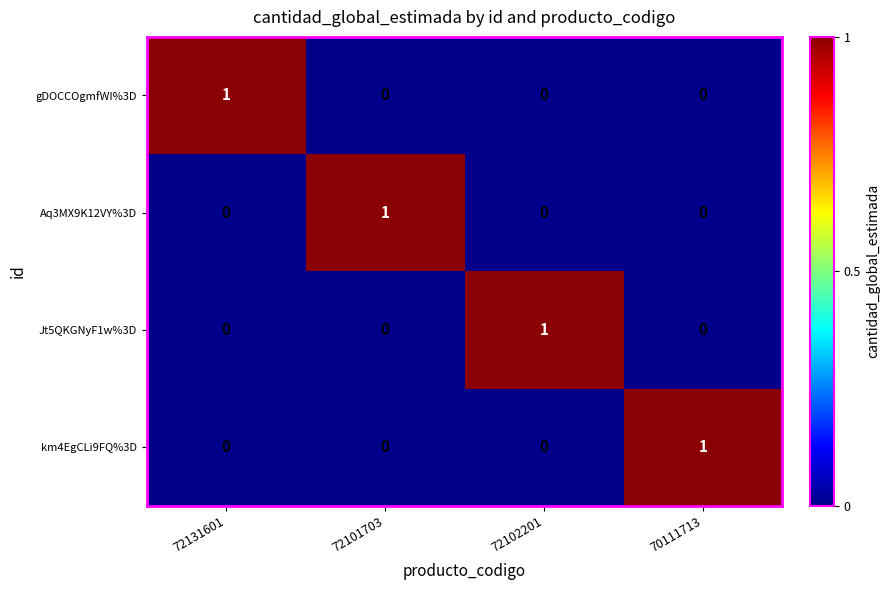

Count the gDOCCOgmfWI%3D values in the range 0 to 1.

4